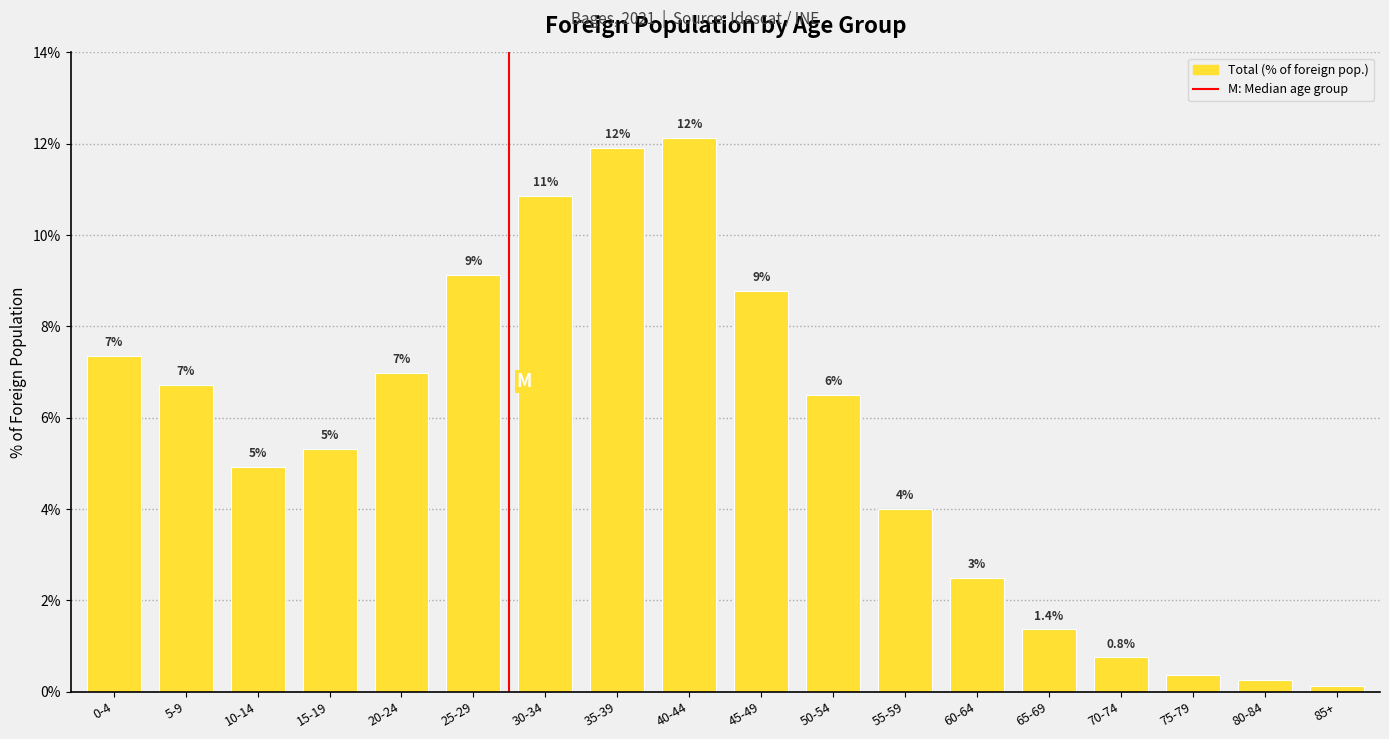

Are the bars horizontal?

No